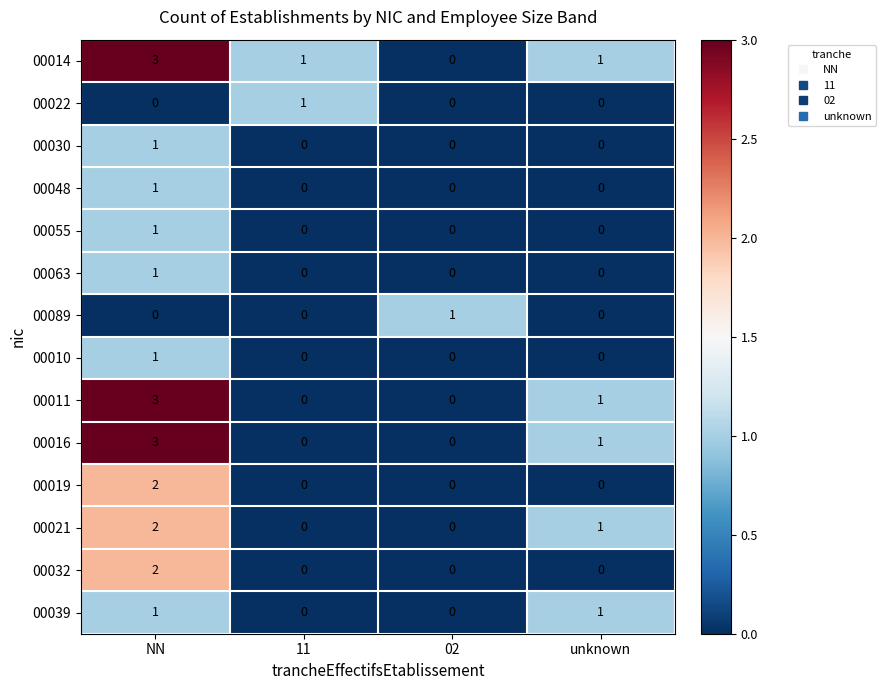

What is the total value across all series at unknown?

5